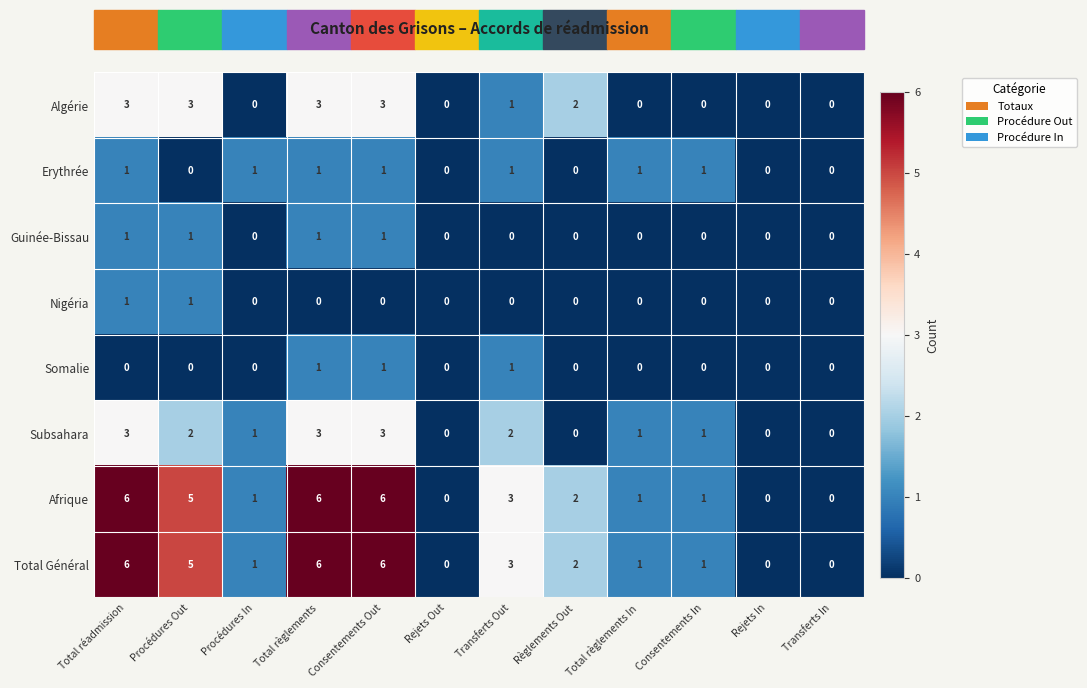

What is the sum of all Guinée-Bissau values?

4